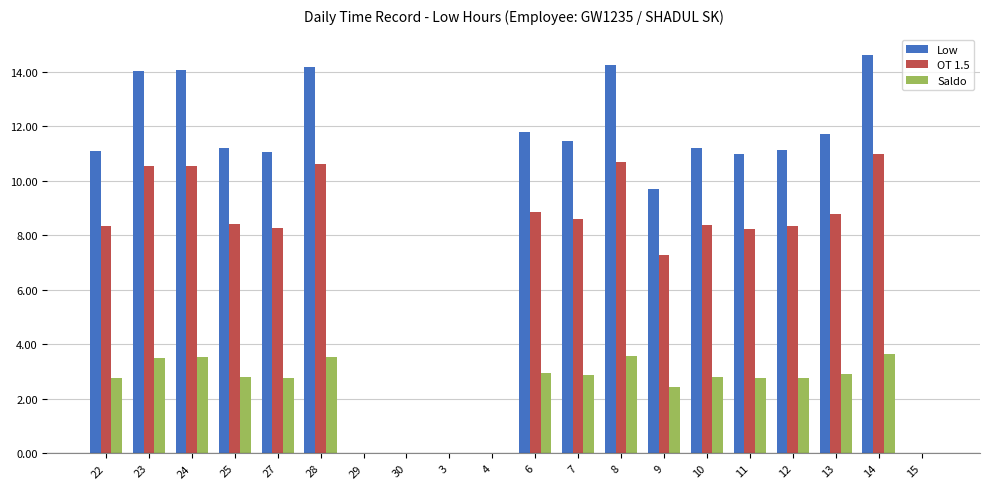

What is the approximate value of OT 1.5 at 22?

8.3